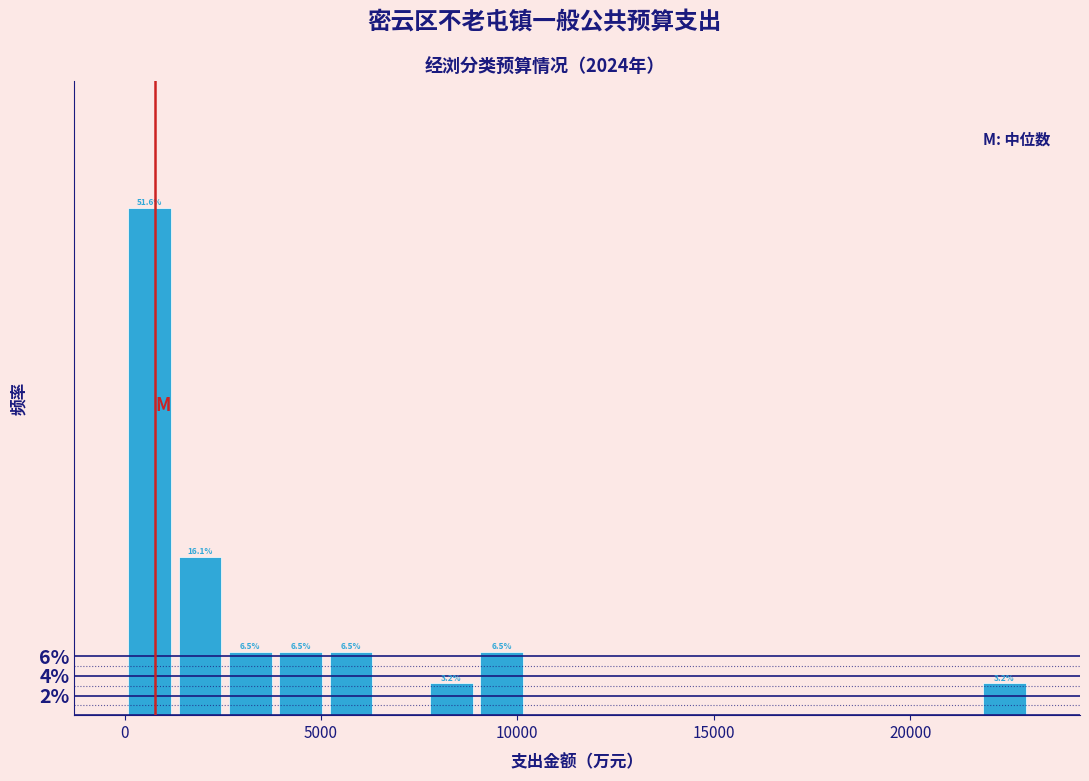

Read against the x-axis, roughly where is the centre of the tallest bar?

500